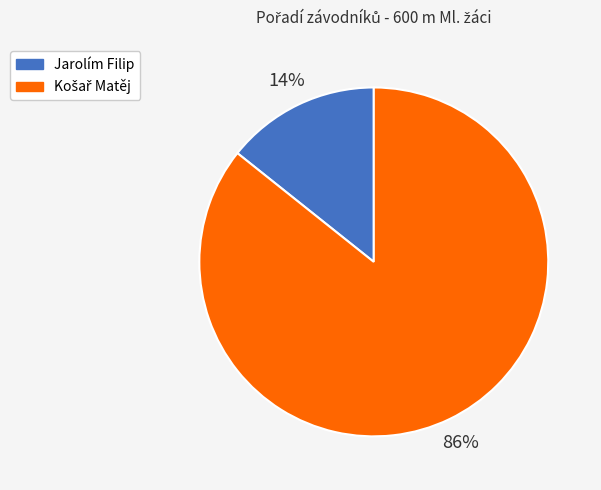

Which slice is the smallest?

Jarolím Filip